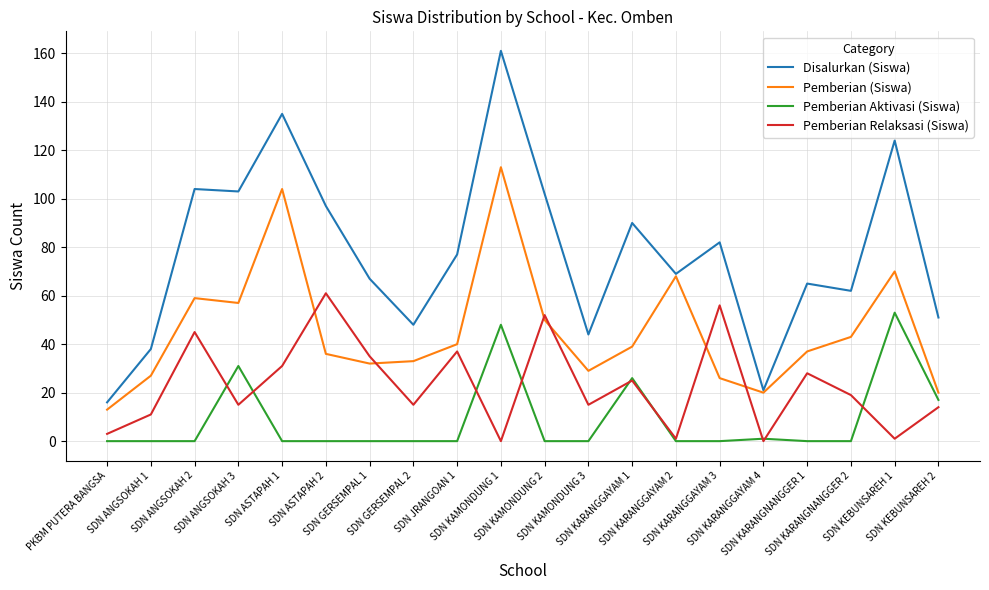

How many series are shown in this chart?

4